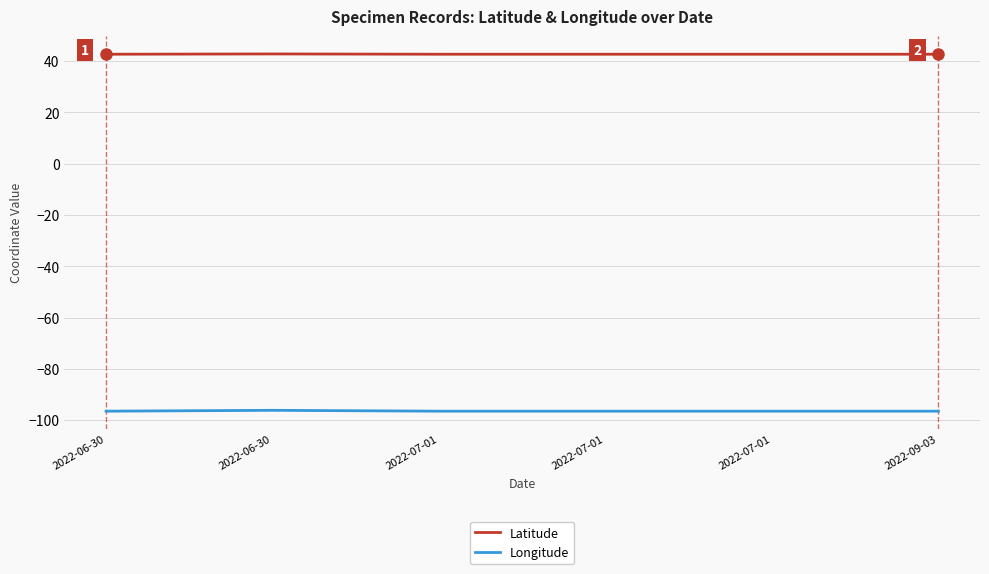

Count the number of data series in this chart.

2